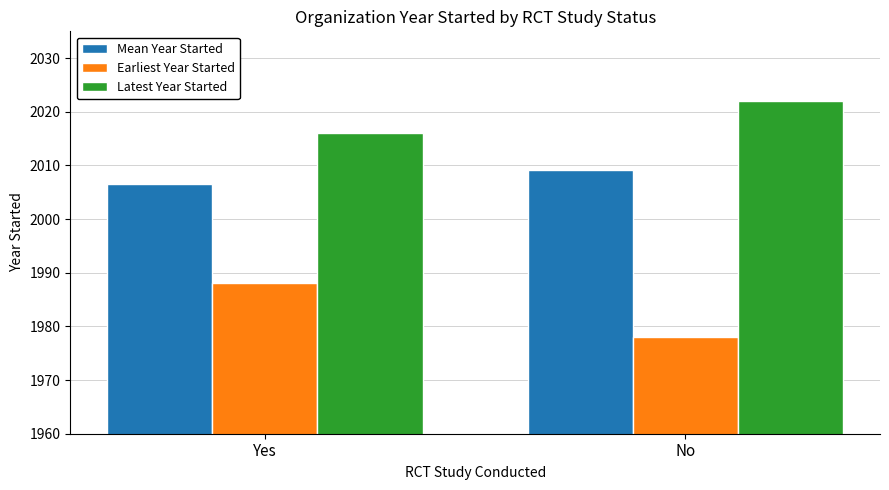

At which label is Latest Year Started closest to 2019?

Yes